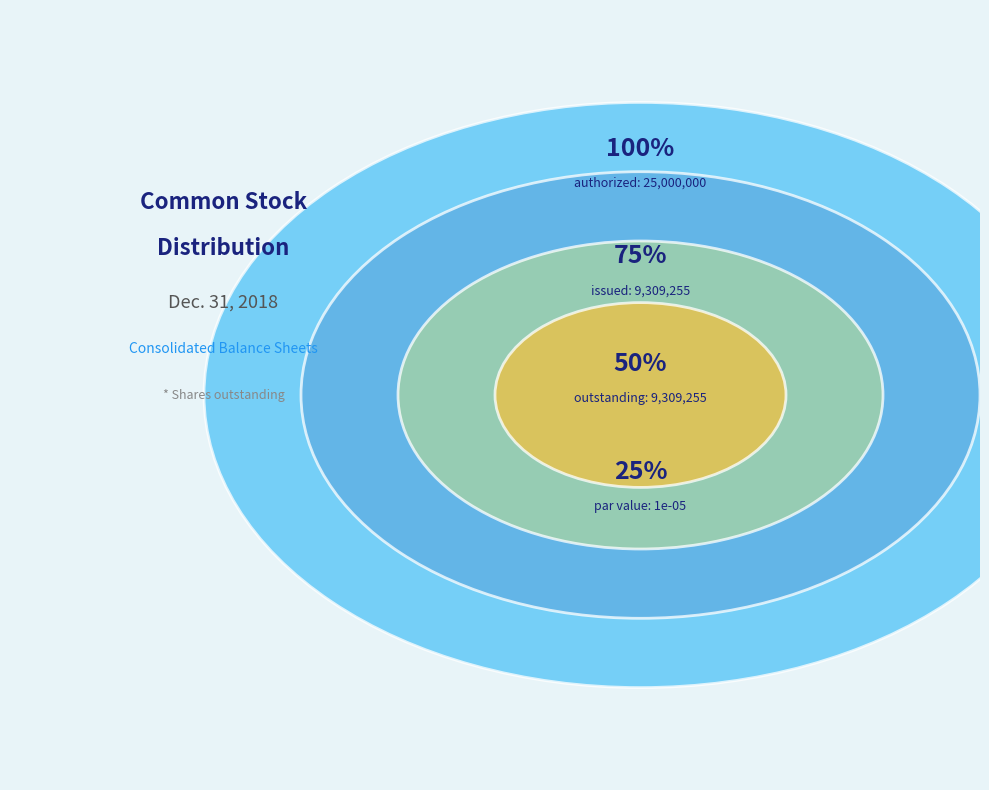

How many slices are in this pie chart?

4